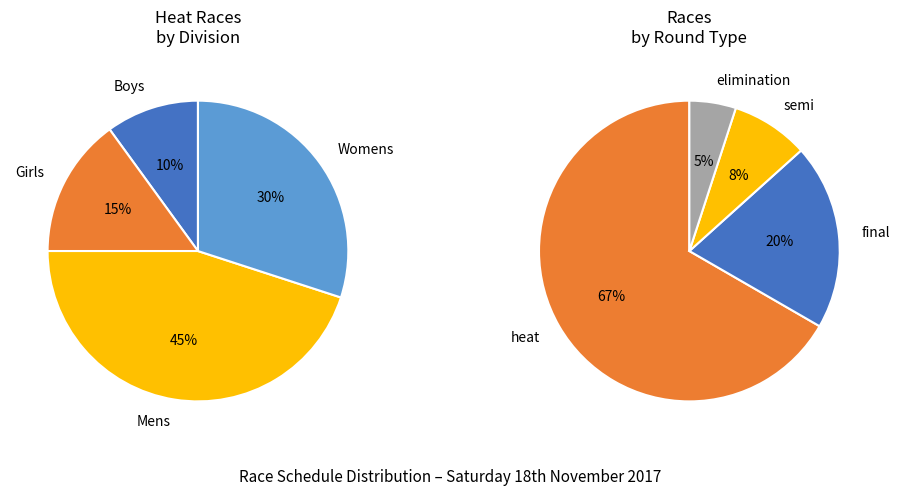

To the nearest percent, what is the combined percentage of Womens and Girls?

45%